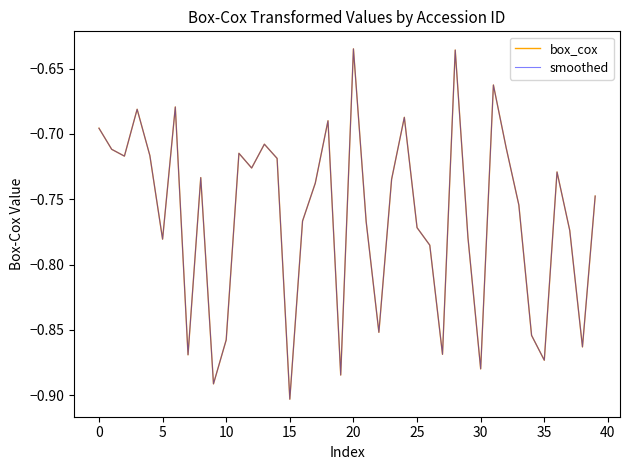

Rank the series by their maximum value, from highest to lowest.

box_cox, smoothed